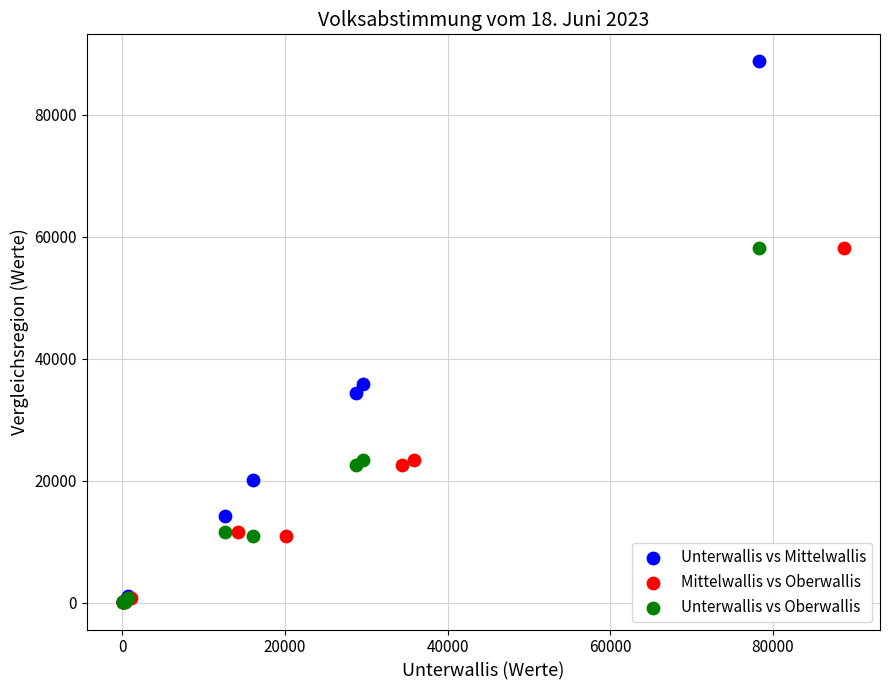

What are all the series names shown in the legend?

Unterwallis vs Mittelwallis, Mittelwallis vs Oberwallis, Unterwallis vs Oberwallis